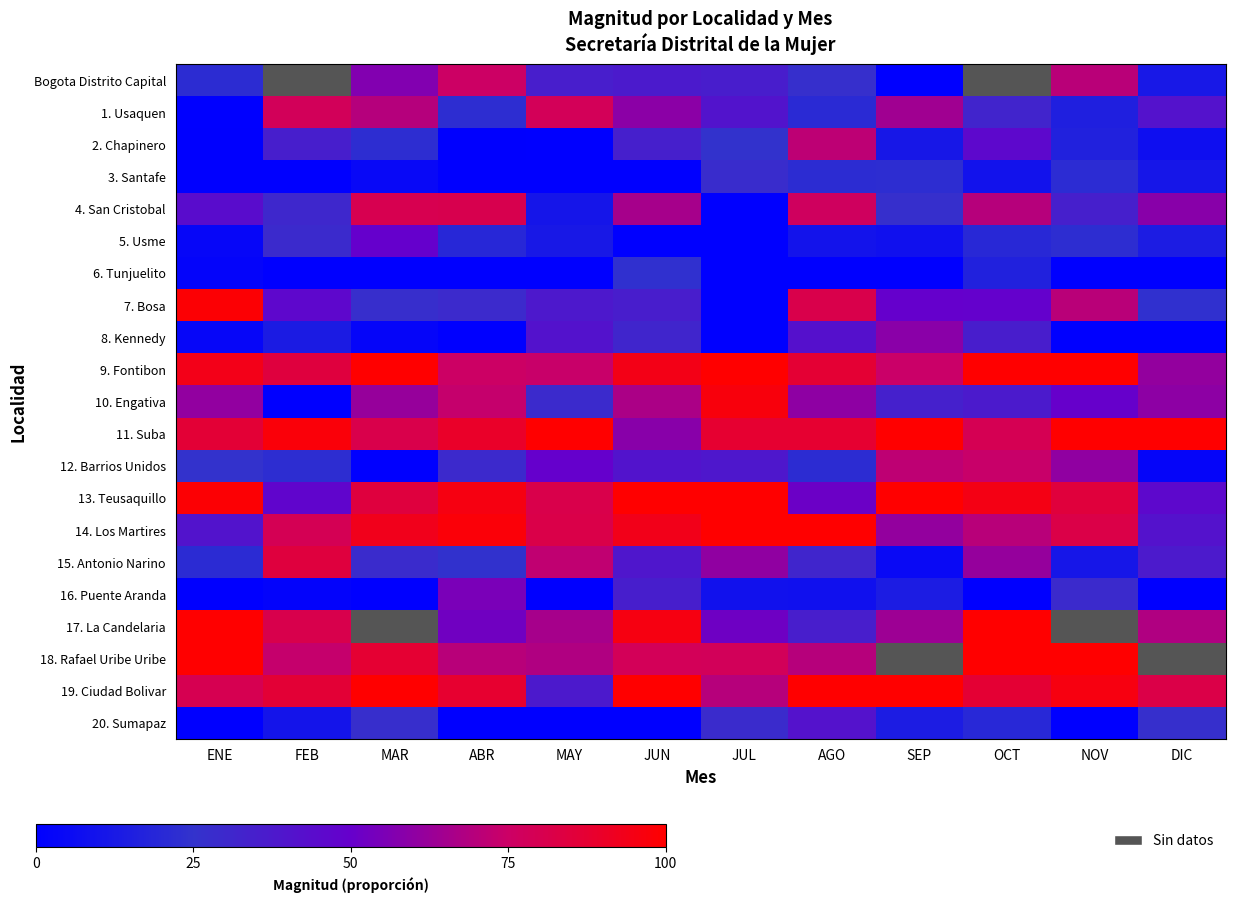

Is the value of 2. Chapinero at SEP greater than the value of 12. Barrios Unidos at FEB?

No